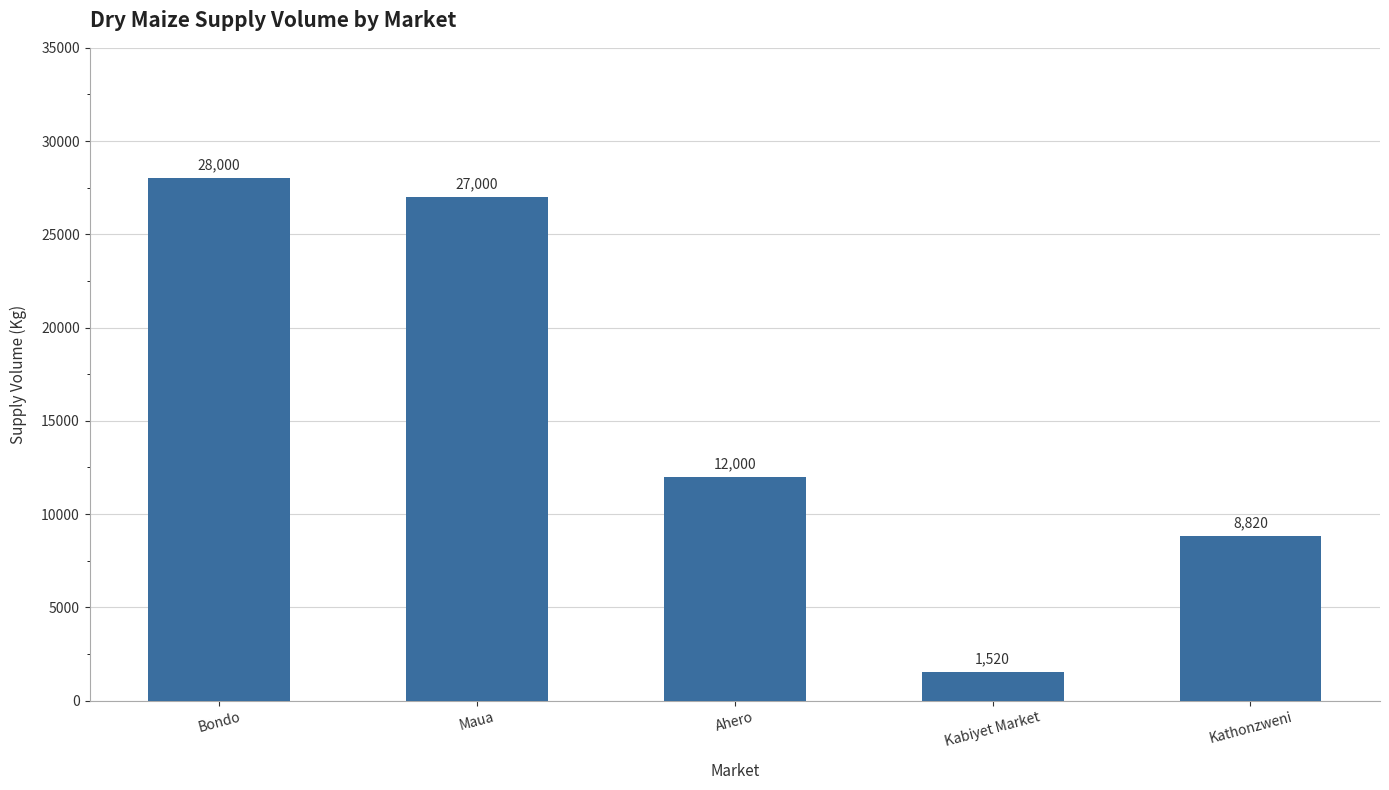

The chart shows a value of 1520 at Kabiyet Market. True or false?

True